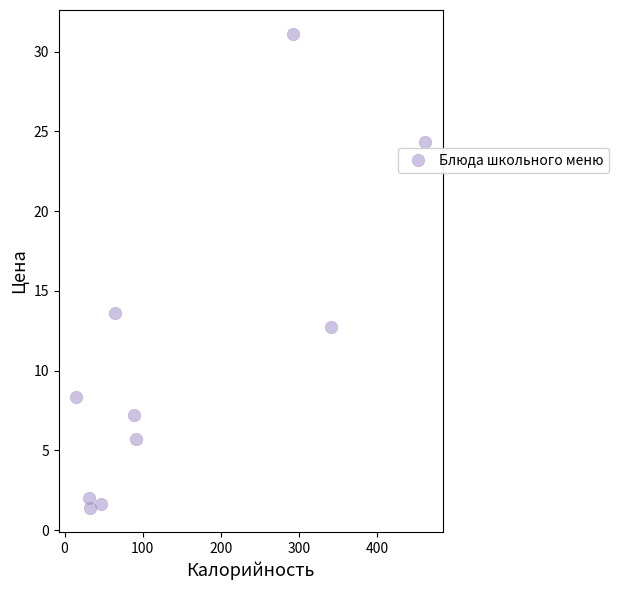

What is the average X value?

146.6